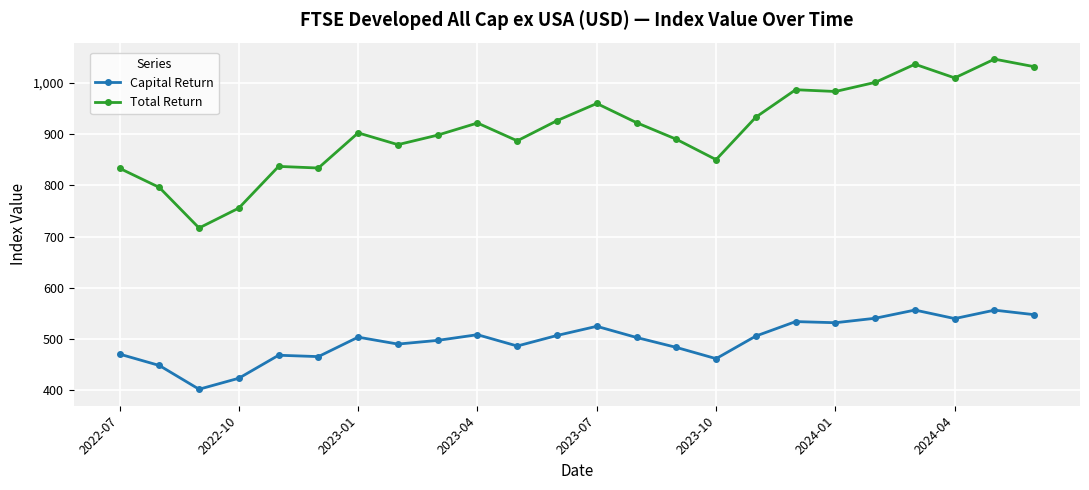

Which series has the widest spread of values?

Total Return